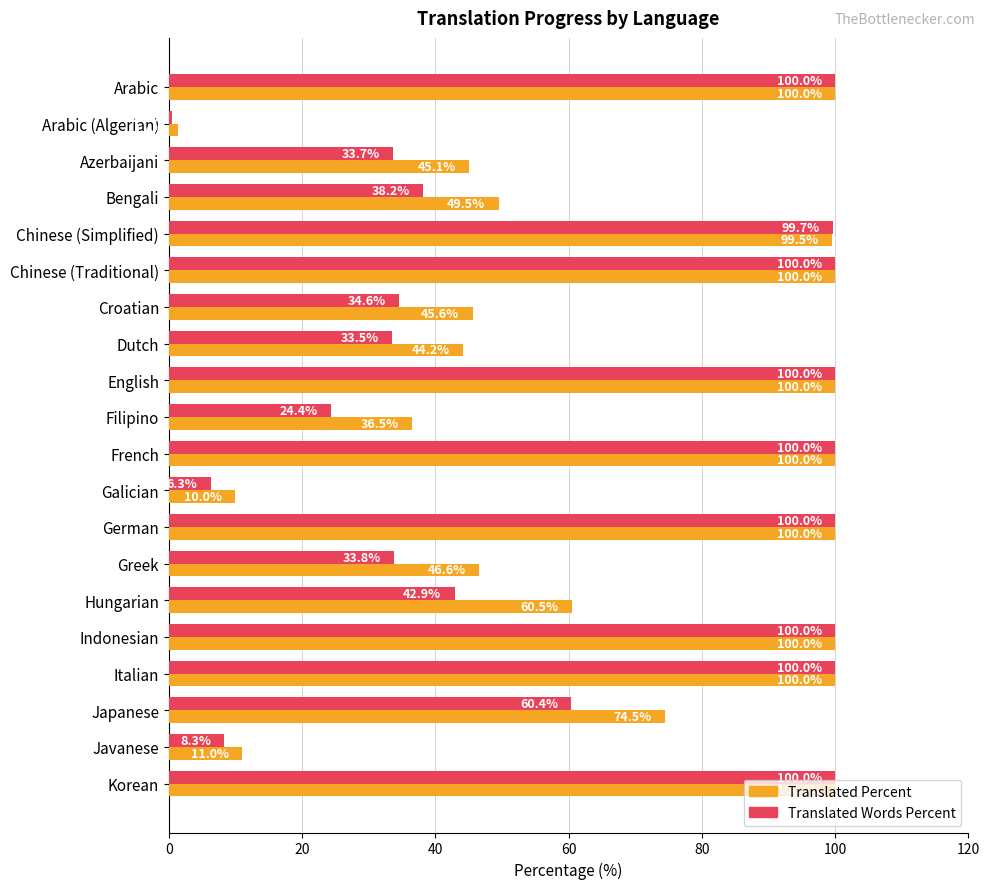

What is the total value across all series at Javanese?

19.3